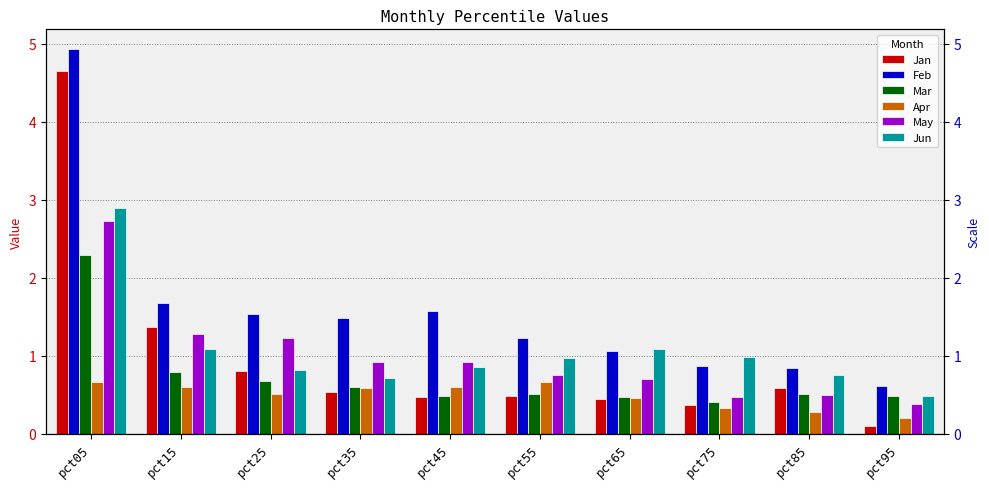

At how many categories does at least one series exceed 4?

1